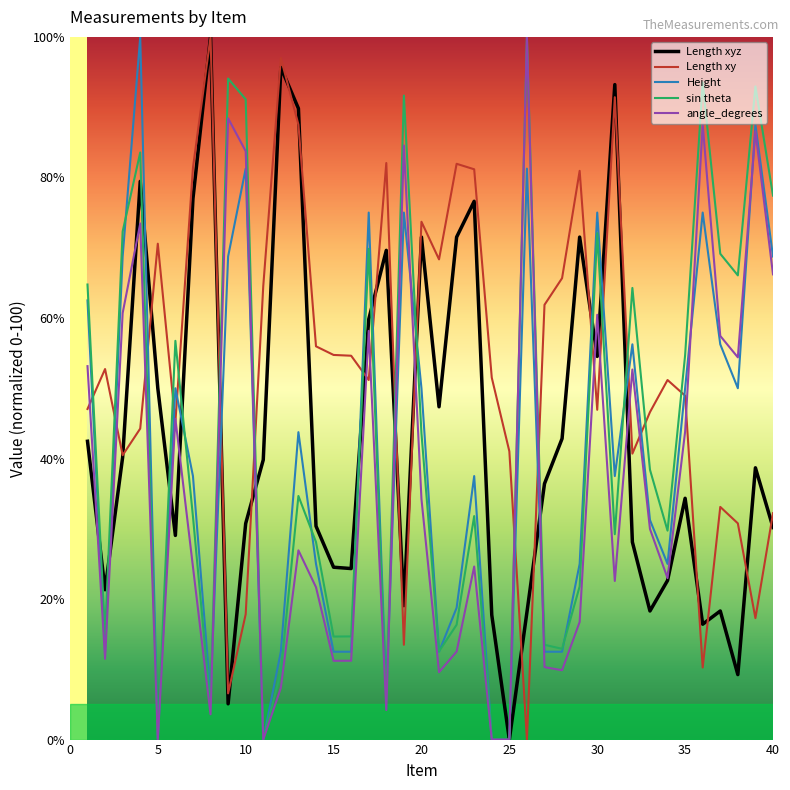

Which series has the largest total across all categories?

Length xy